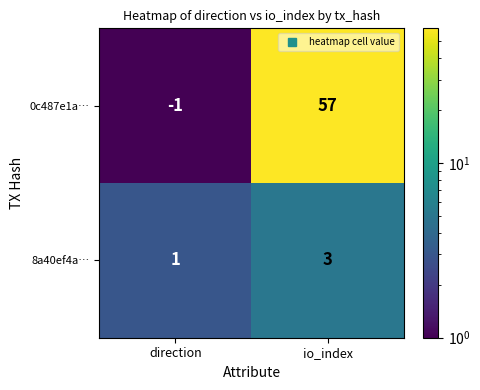

Reading left to right, what are all the values shown in this chart?

0c487e1a…: direction=-1	io_index=57
8a40ef4a…: direction=1	io_index=3